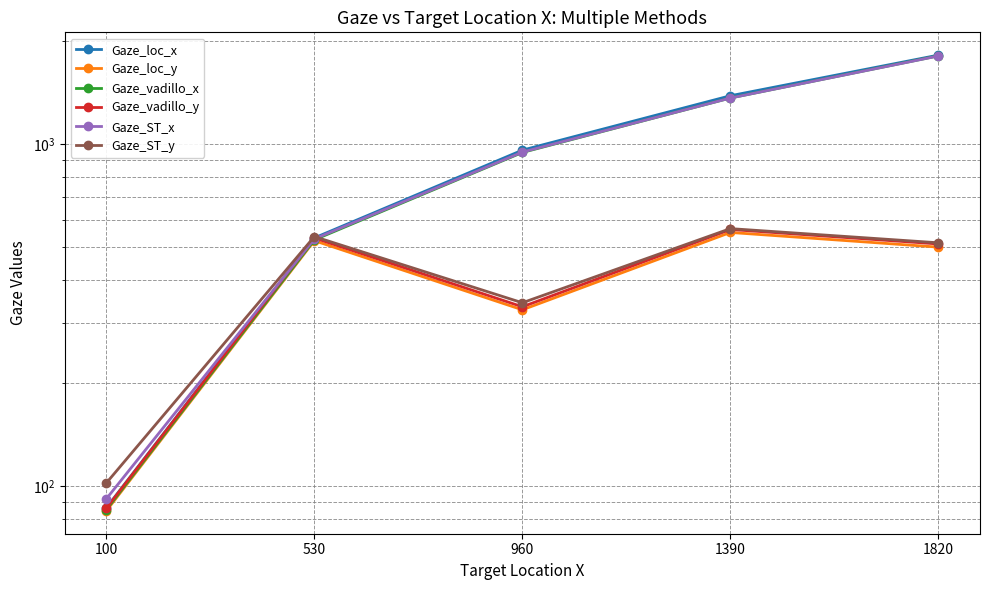

What is the value of the Gaze_loc_x point at the 5th from the left?

1820.4